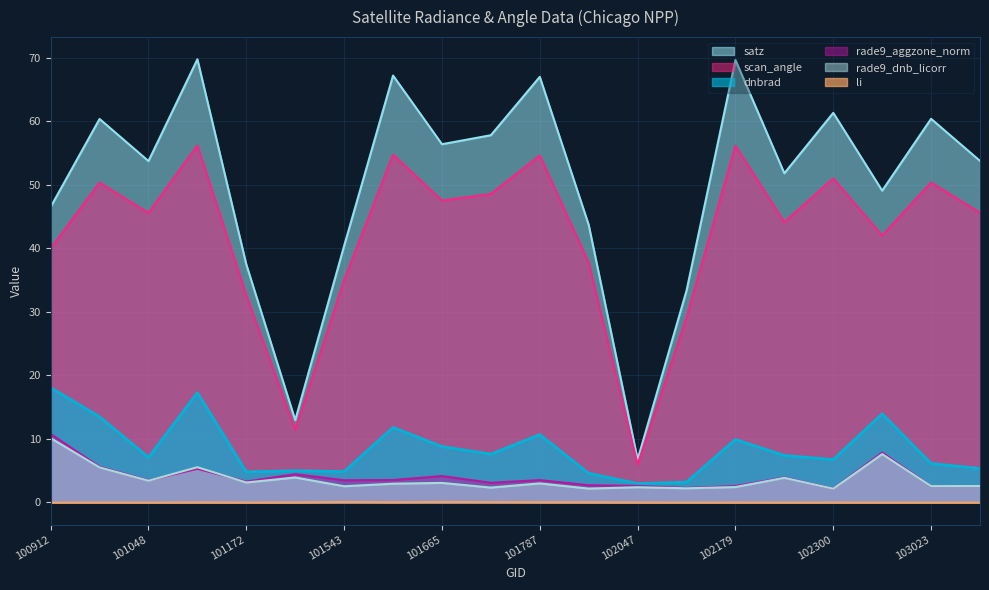

What are all the series names shown in the legend?

satz, scan_angle, dnbrad, rade9_aggzone_norm, rade9_dnb_licorr, li